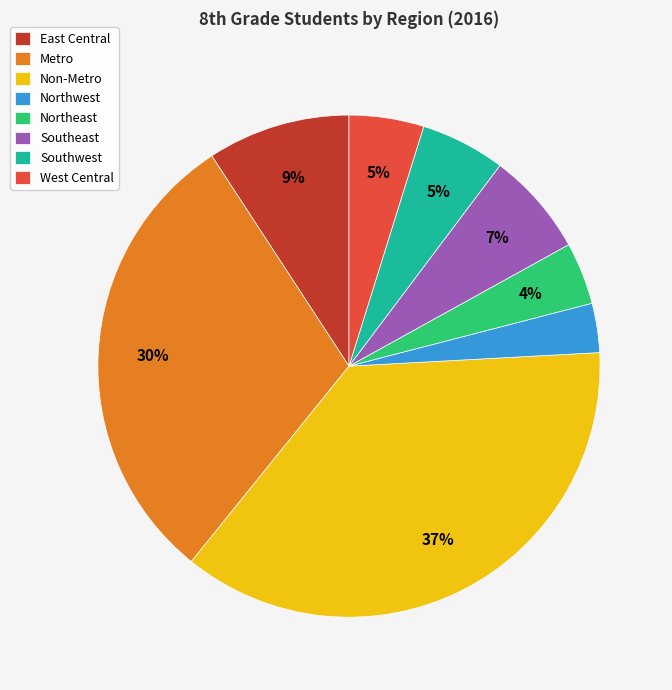

What is the smallest slice in the pie chart?

Northwest